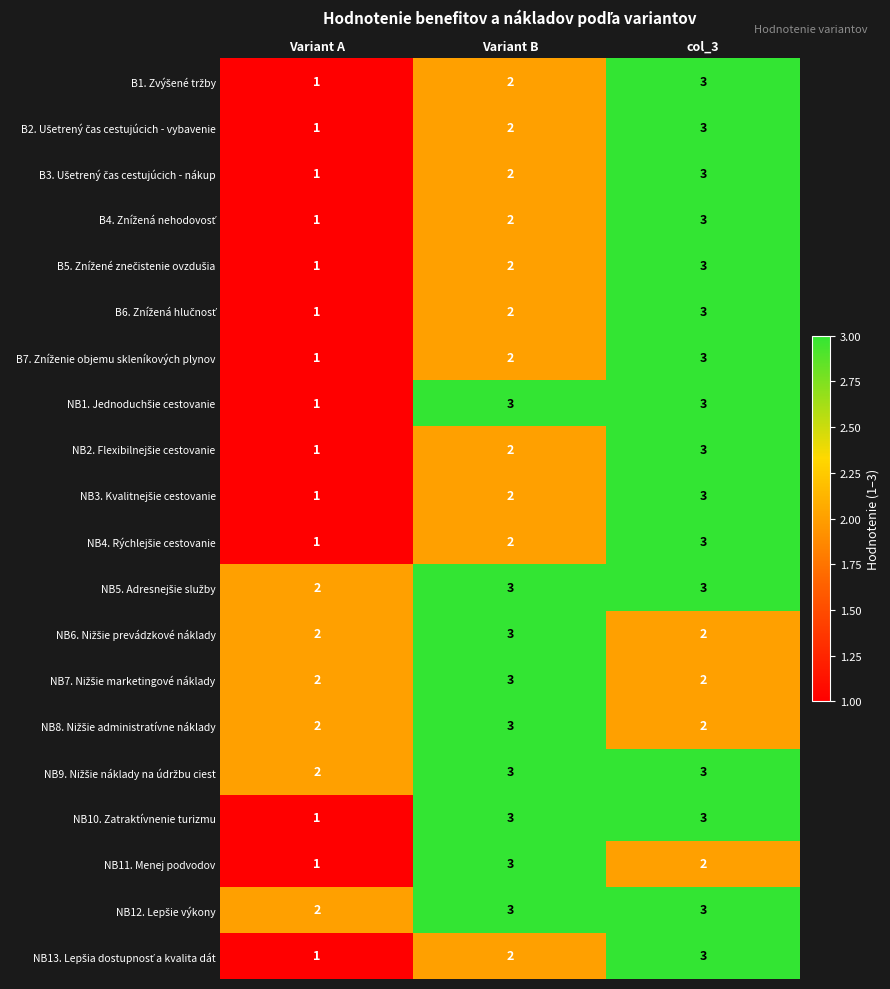

How many data points does each series have?

3